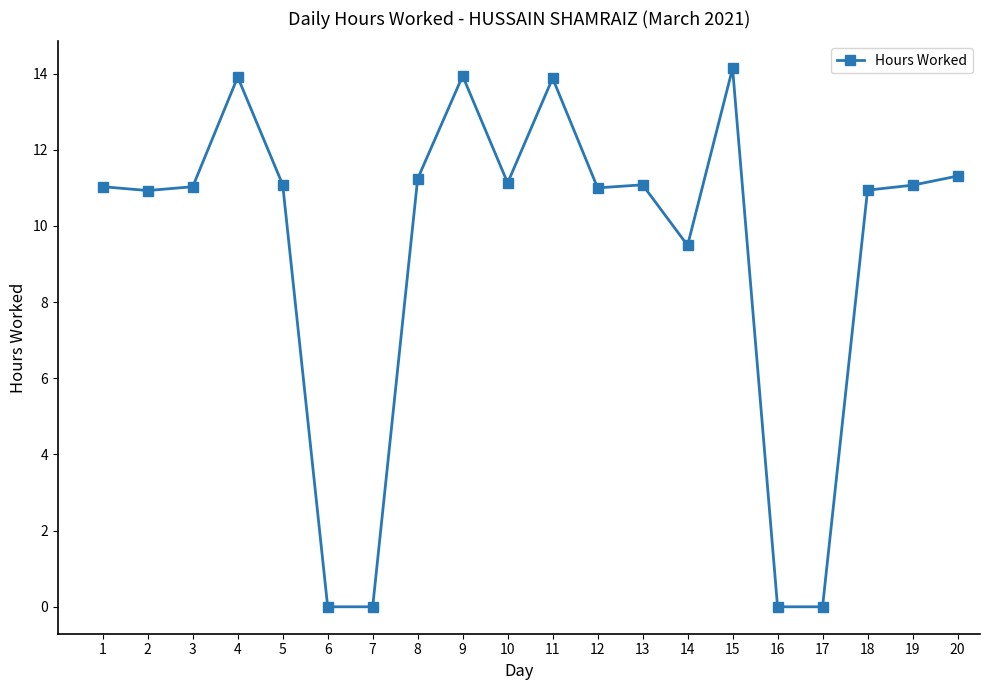

What is the maximum value shown in the chart?

14.1